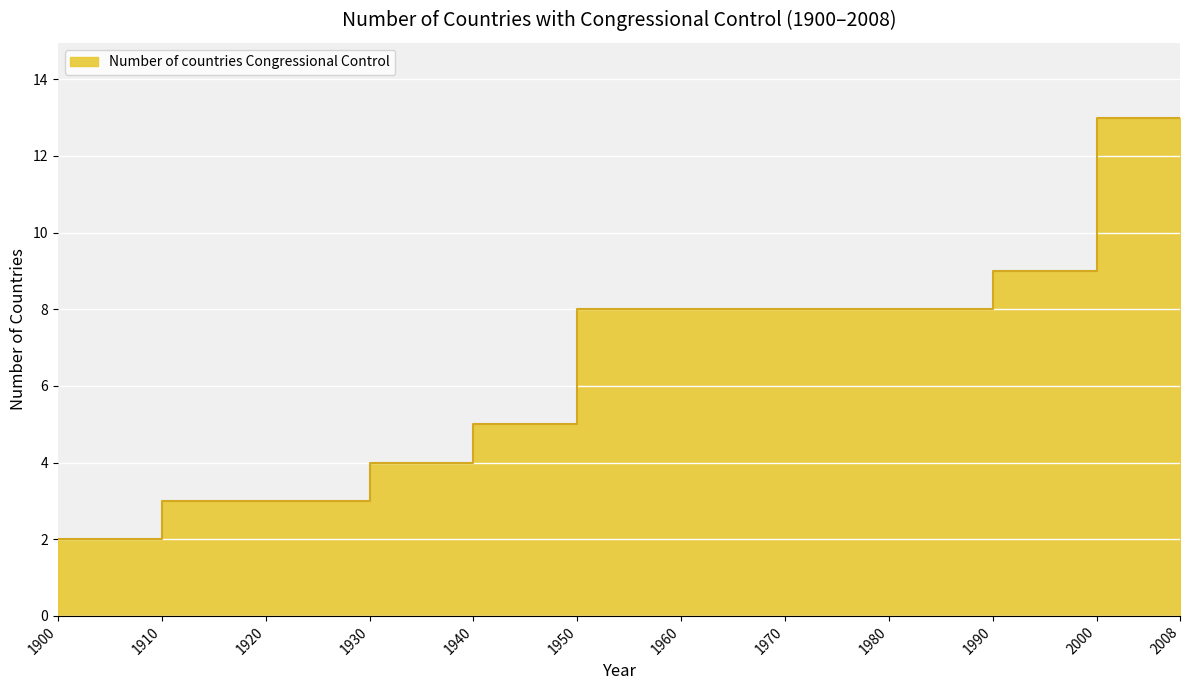

What is the minimum value shown in the chart?

2